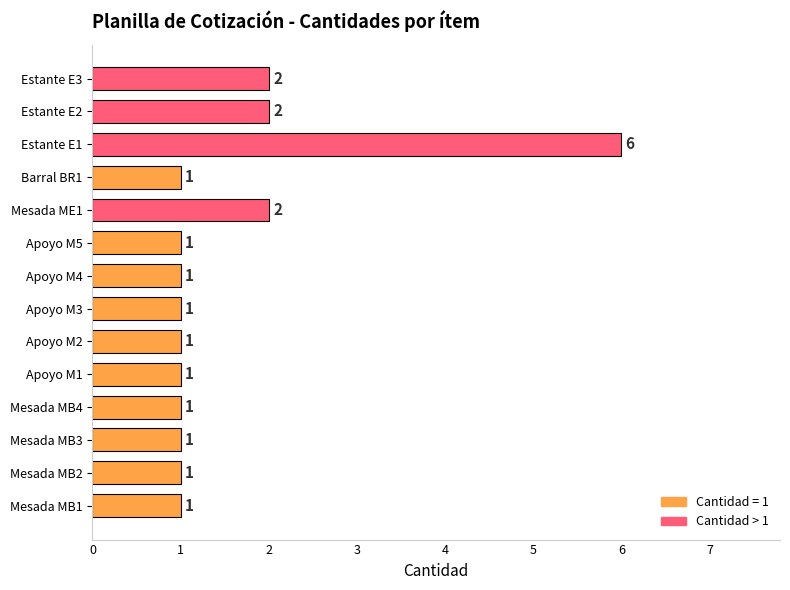

Which has a higher value, Estante E3 or Barral BR1?

Estante E3